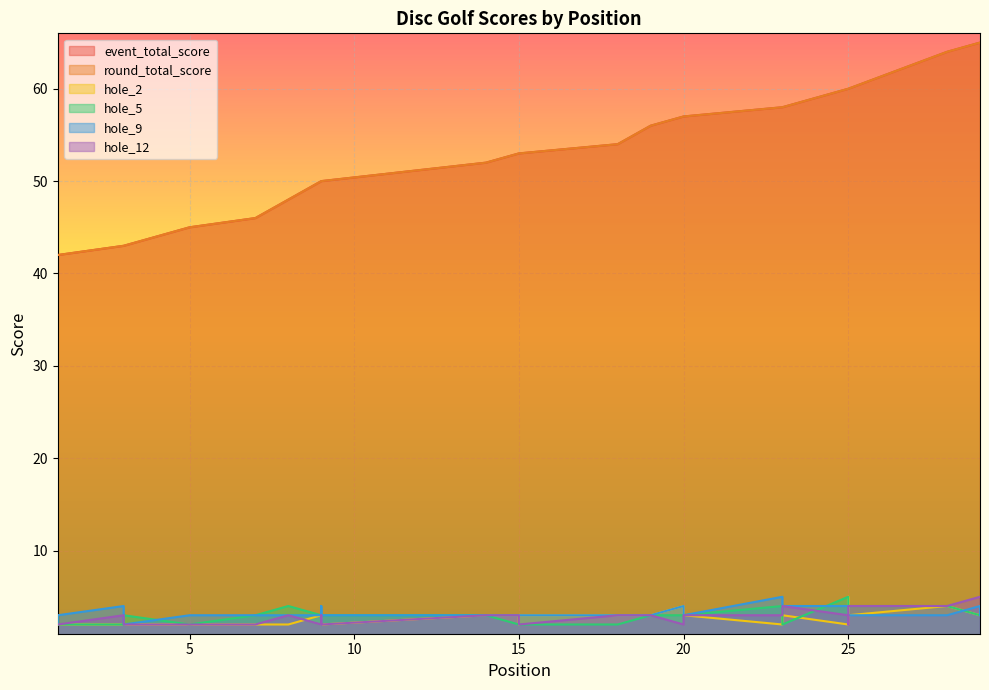

At how many categories does at least one series exceed 18?

30